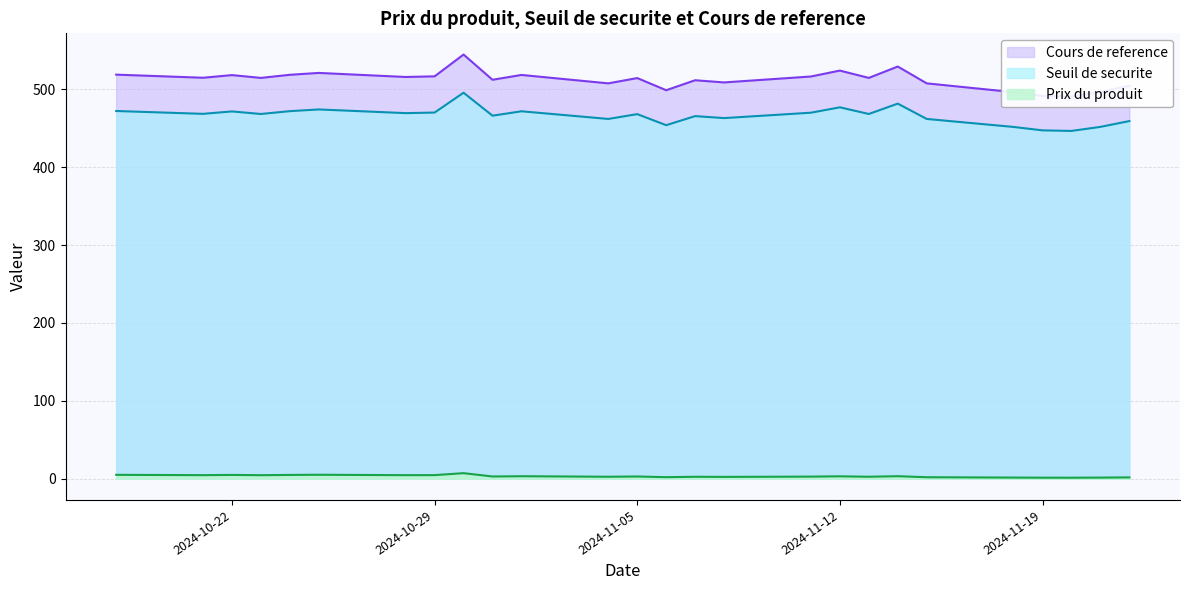

What is the label of the 12th point from the left?

2024-11-04